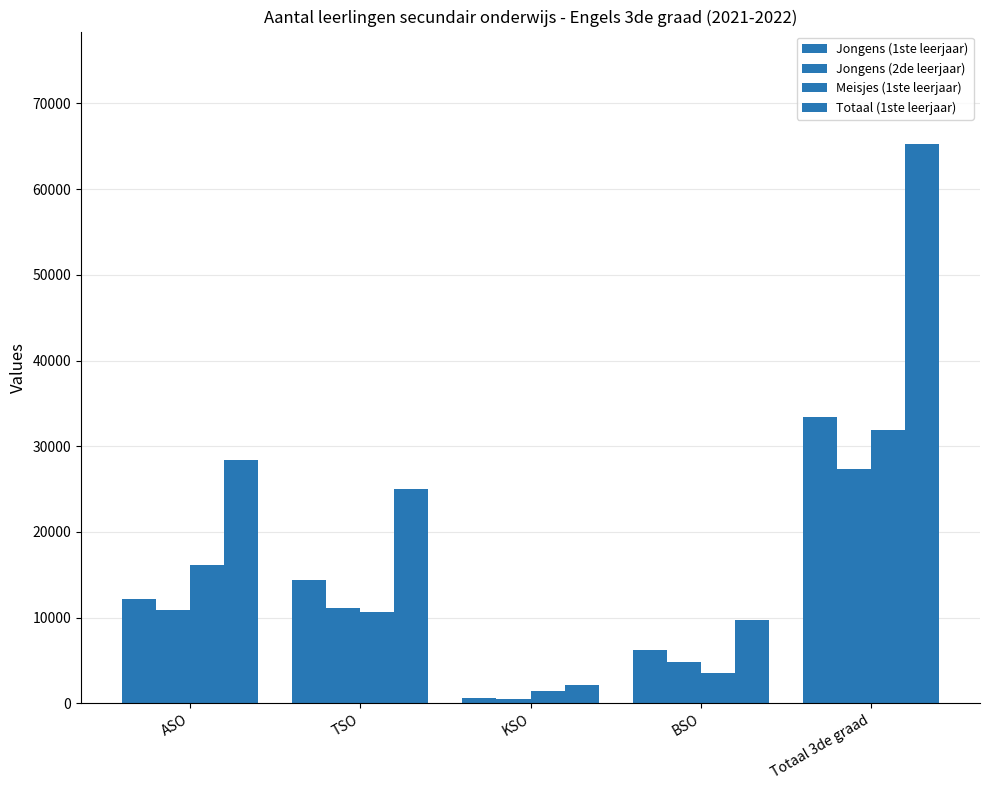

Reading left to right, what are all the values shown in this chart?

Jongens (1ste leerjaar): ASO=12227	TSO=14371	KSO=624	BSO=6193	Totaal 3de graad=33415
Jongens (2de leerjaar): ASO=10937	TSO=11140	KSO=456	BSO=4865	Totaal 3de graad=27398
Meisjes (1ste leerjaar): ASO=16139	TSO=10680	KSO=1500	BSO=3592	Totaal 3de graad=31911
Totaal (1ste leerjaar): ASO=28366	TSO=25051	KSO=2124	BSO=9785	Totaal 3de graad=65326